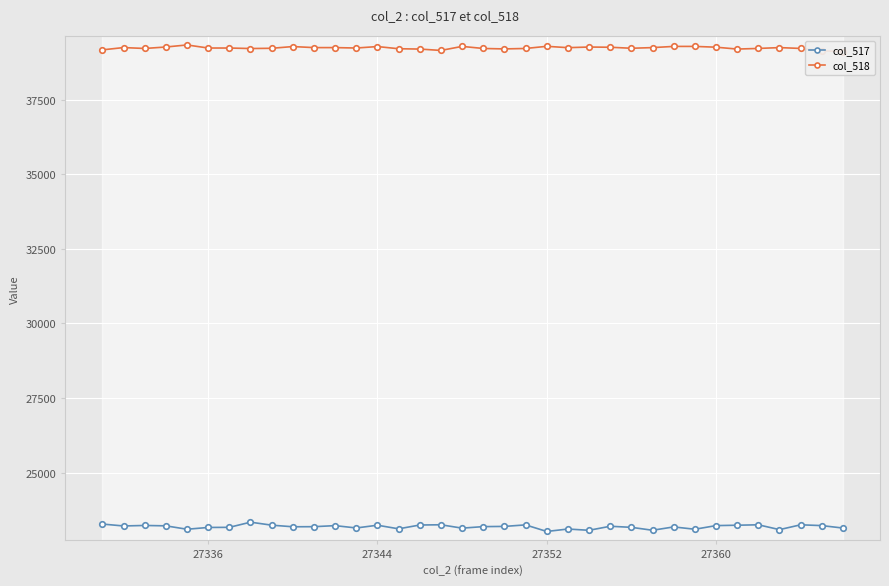

True or false: col_518 and col_517 cross at least once.

False